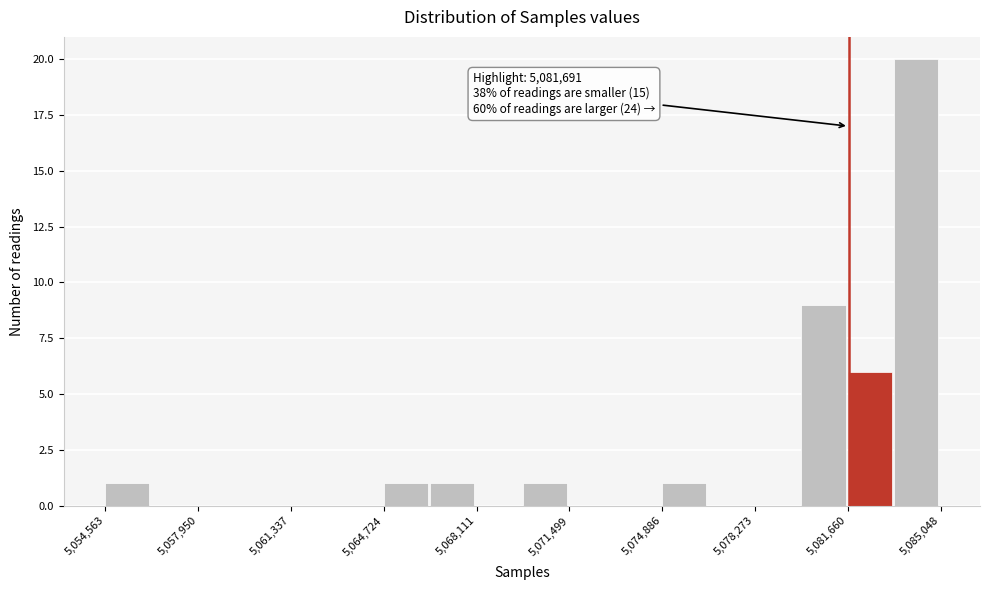

Around what value on the x-axis is the tallest bar? Give the approximate position of its centre, as read against the axis.

5084000